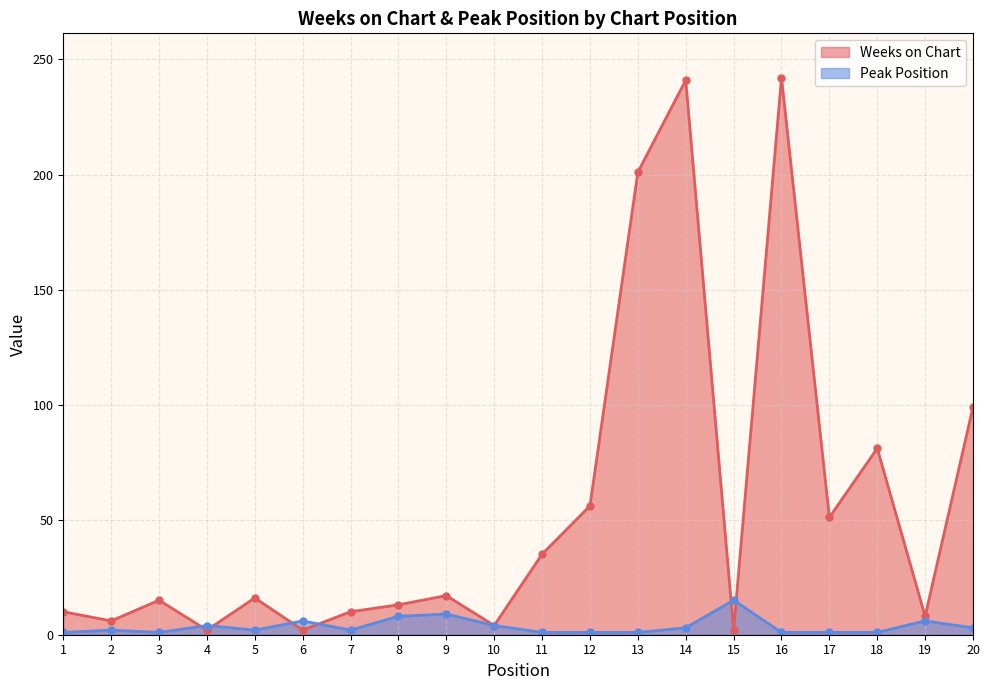

How many series are shown in this chart?

2